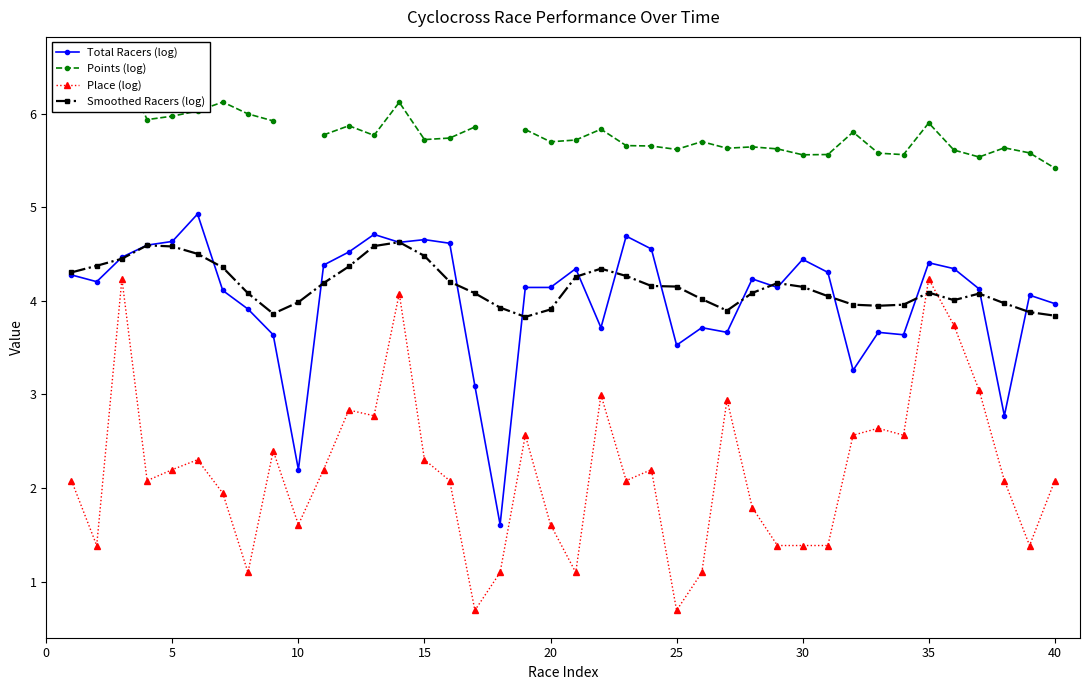

Count the number of data series in this chart.

4